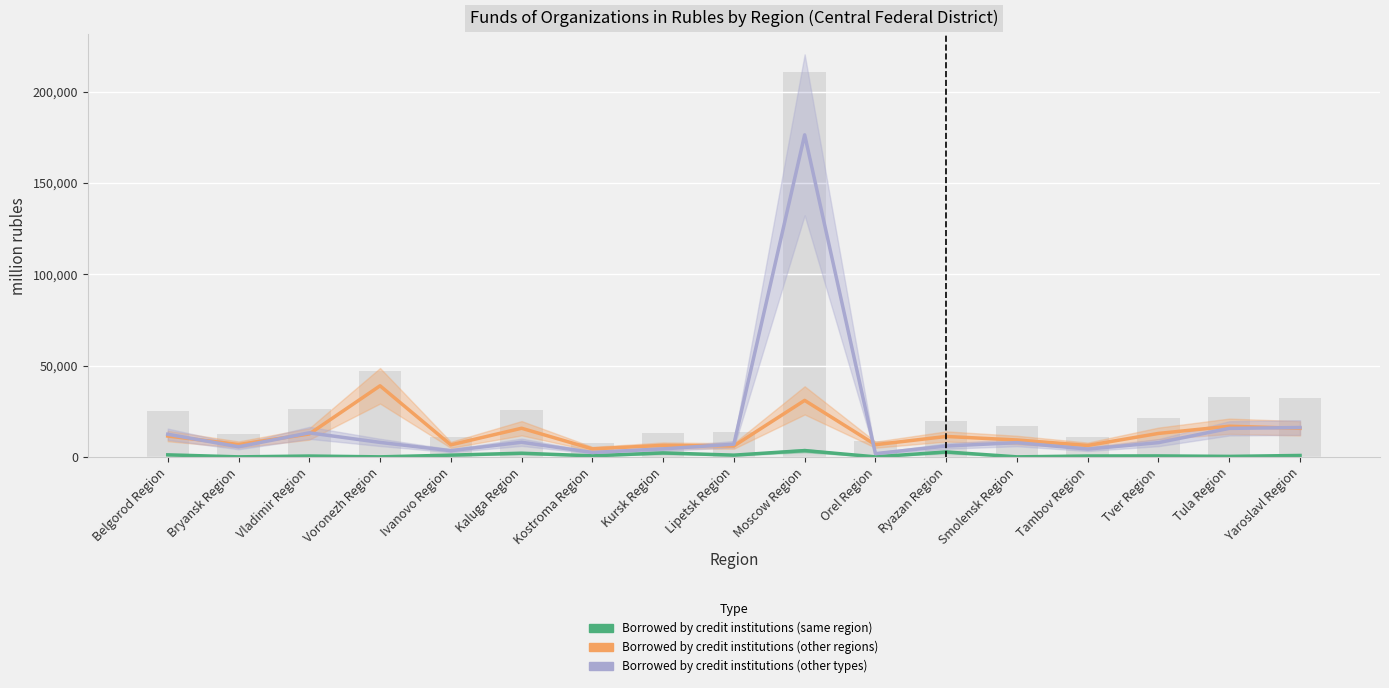

Between Moscow Region and Yaroslavl Region, which series saw the biggest shift?

Borrowed by credit institutions (other types)